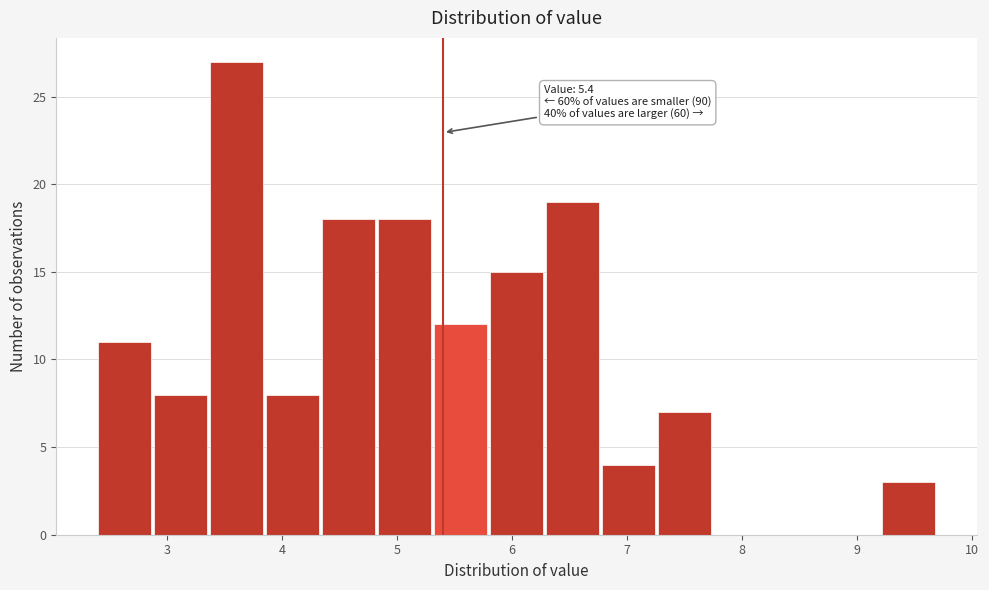

Which range on the x-axis has the tallest bar?

3.4 to 3.9